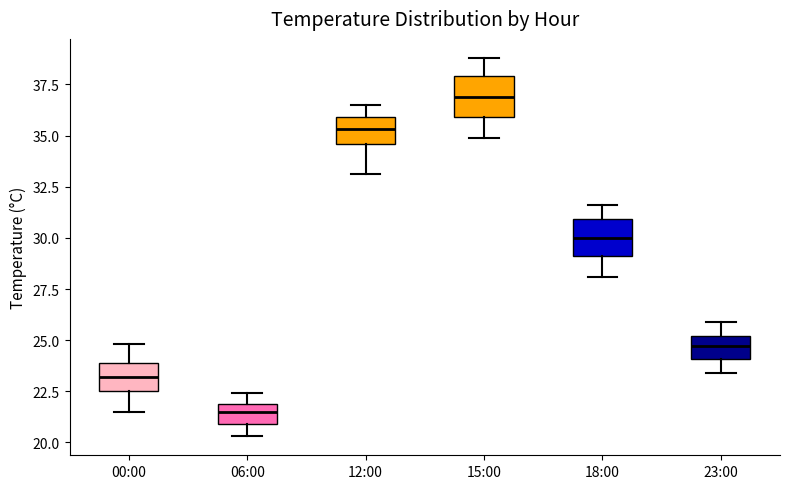

Which box has the highest median line?

15:00